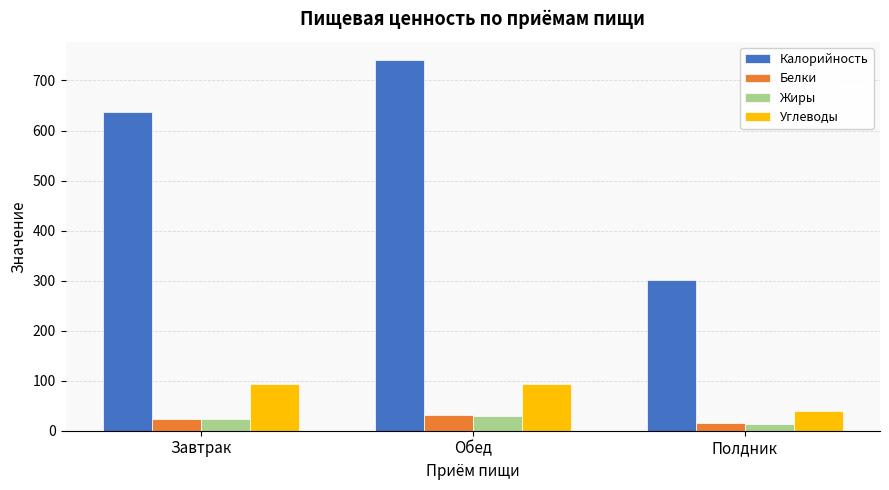

Is it true that Жиры equals 29.0 at Обед?

True